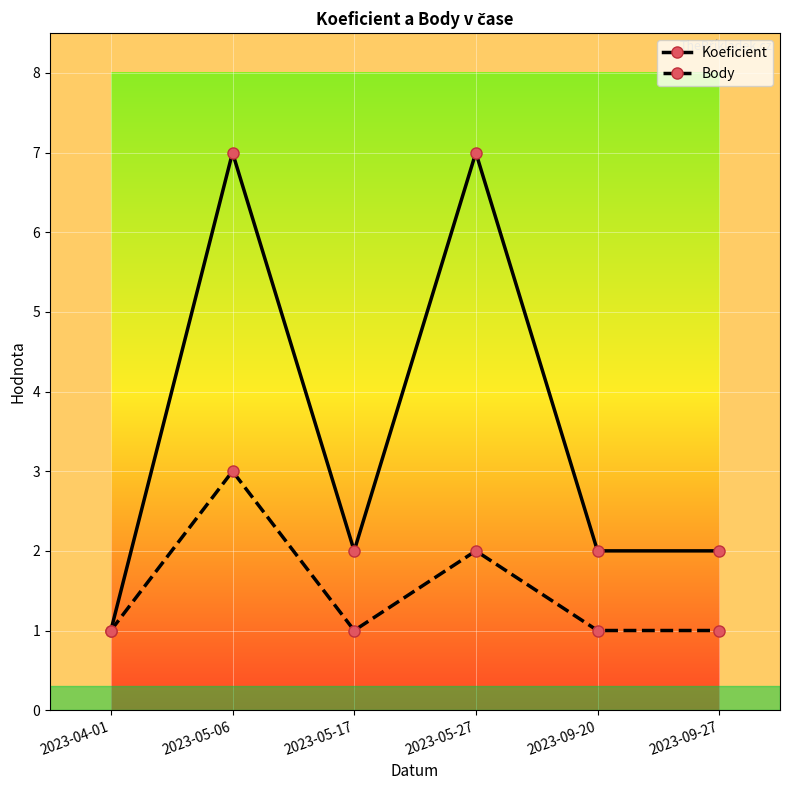

What is the label of the 3rd point from the right?

2023-05-27